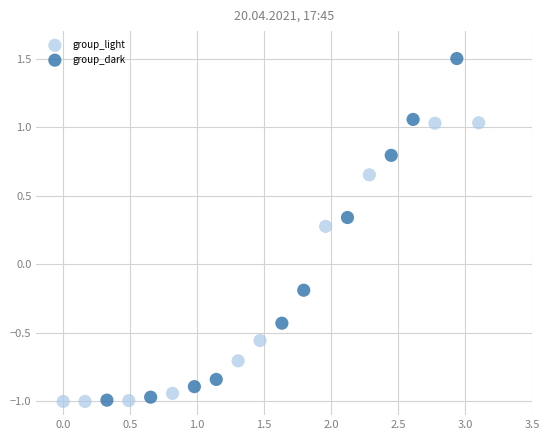

Which series reaches the maximum Y coordinate?

group_dark